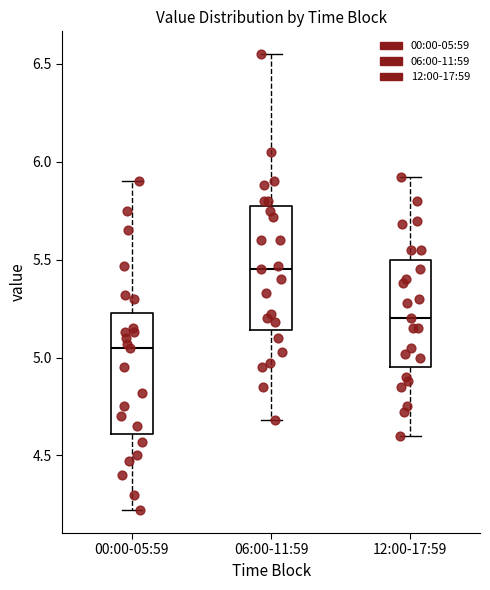

Reading left to right, transcribe this box plot: for each box, give where its median line is, the range the box spans, and where its two whiskers end, as read against the y-axis. The values are not printed on the chart, so give them approximately, as read against the axis.

00:00-05:59: median 5.05, box 4.60 to 5.25, whiskers 4.20 to 5.90
06:00-11:59: median 5.45, box 5.15 to 5.80, whiskers 4.70 to 6.55
12:00-17:59: median 5.20, box 4.95 to 5.50, whiskers 4.60 to 5.90